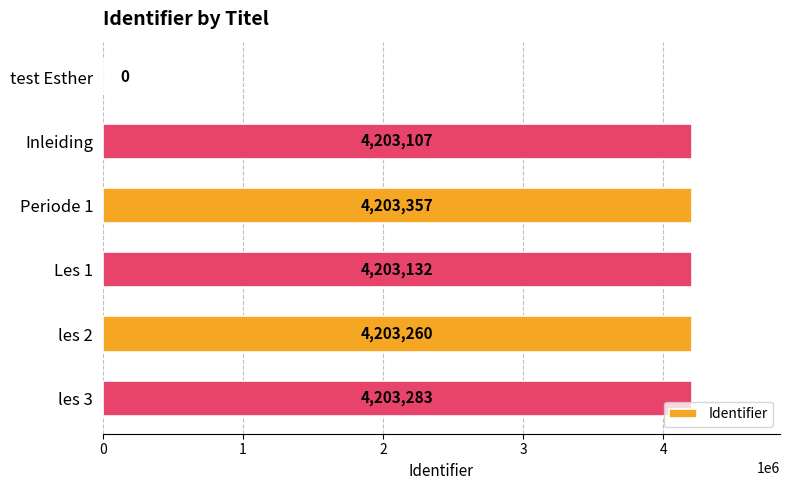

Are the bars horizontal?

Yes